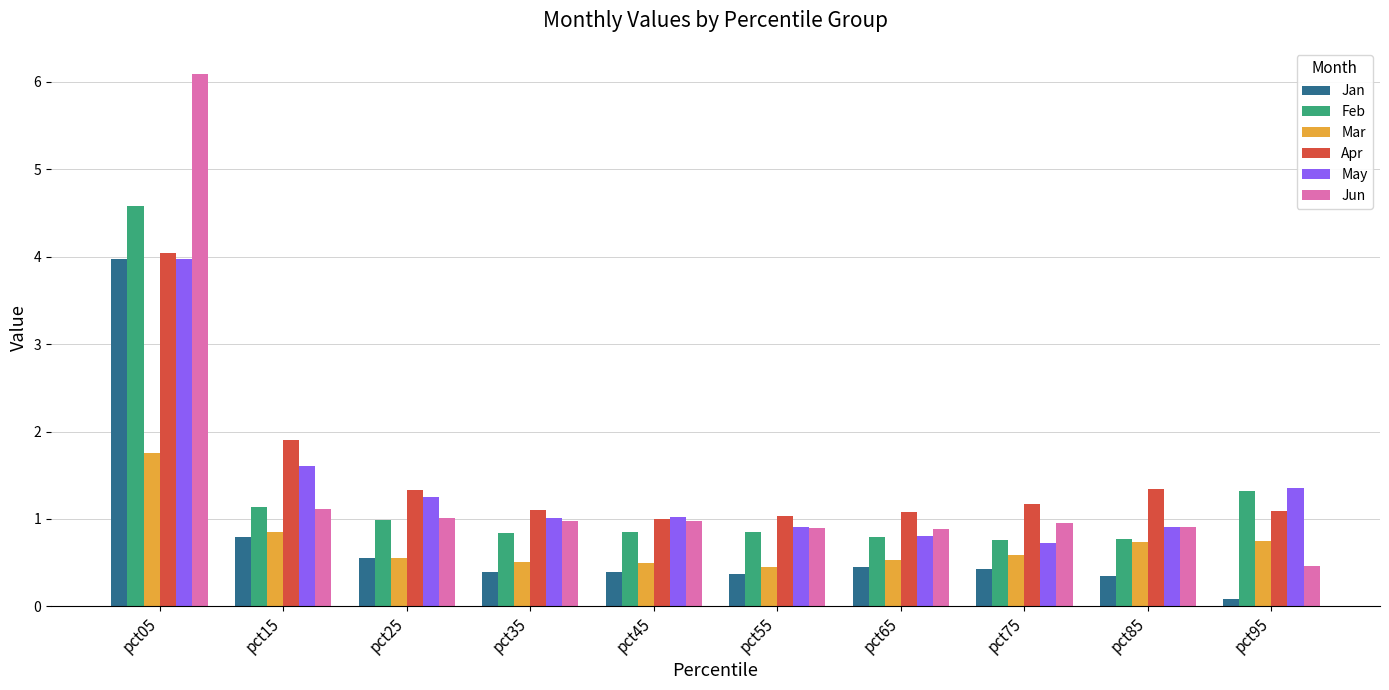

What is the total value across all series at pct45?

4.8